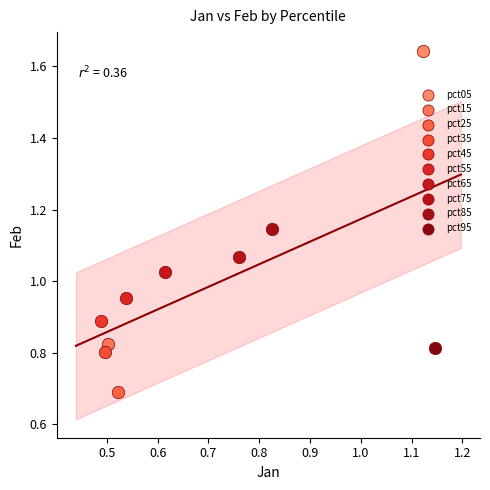

What are all the series names shown in the legend?

pct05, pct15, pct25, pct35, pct45, pct55, pct65, pct75, pct85, pct95